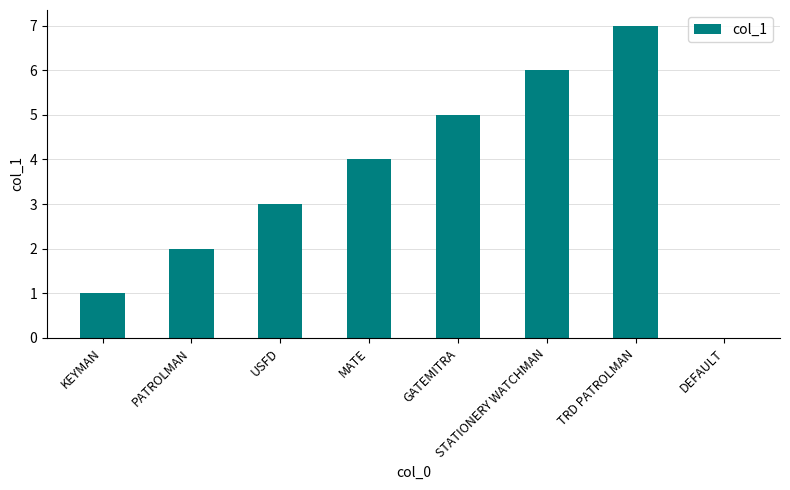

What is the sum of the values at KEYMAN and STATIONERY WATCHMAN?

7